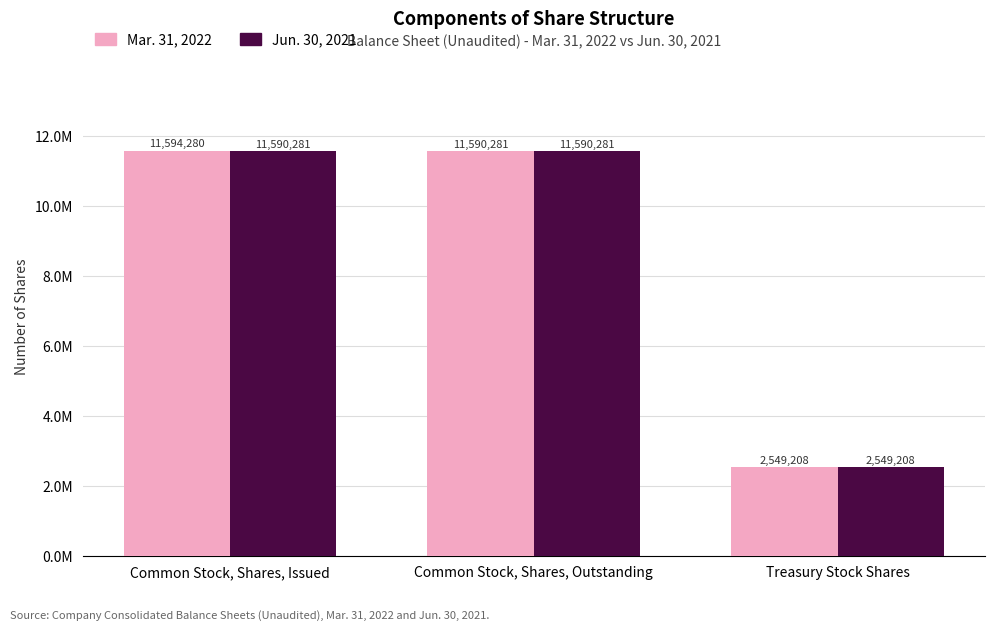

What position from the left is Common Stock, Shares, Issued?

1